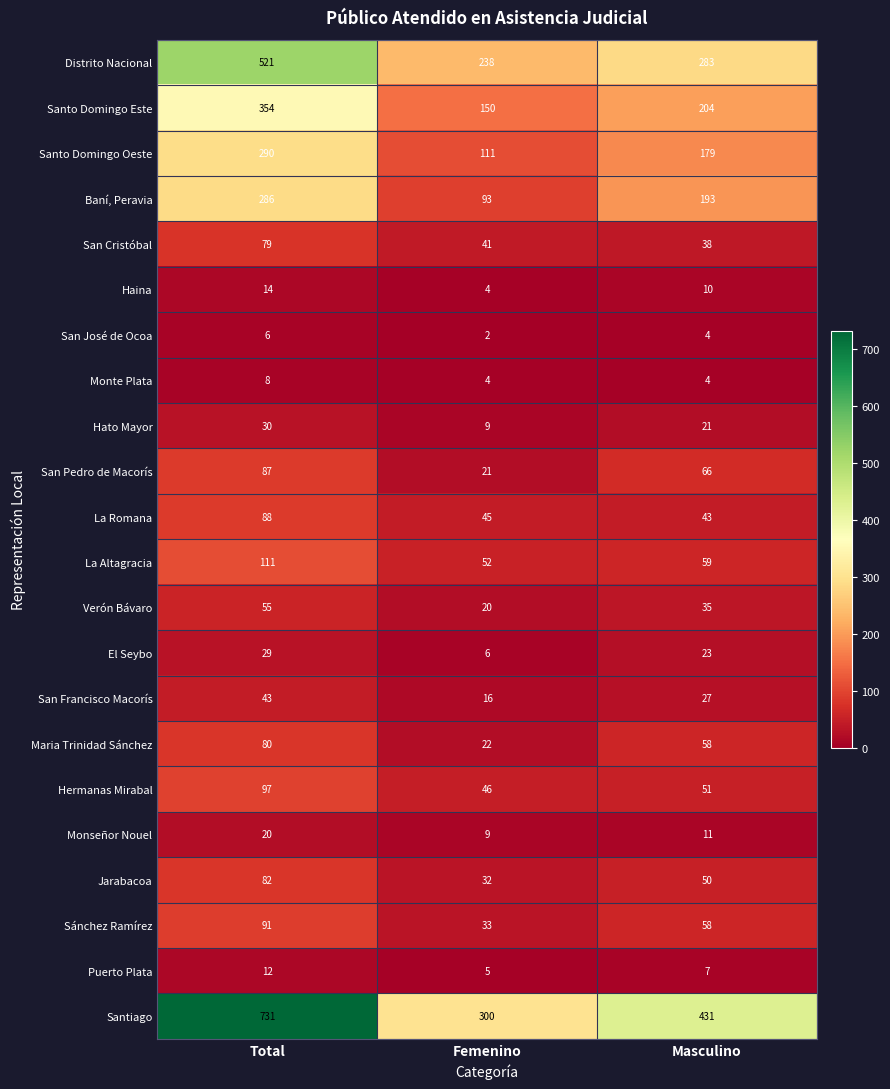

What is the maximum value for Maria Trinidad Sánchez?

80